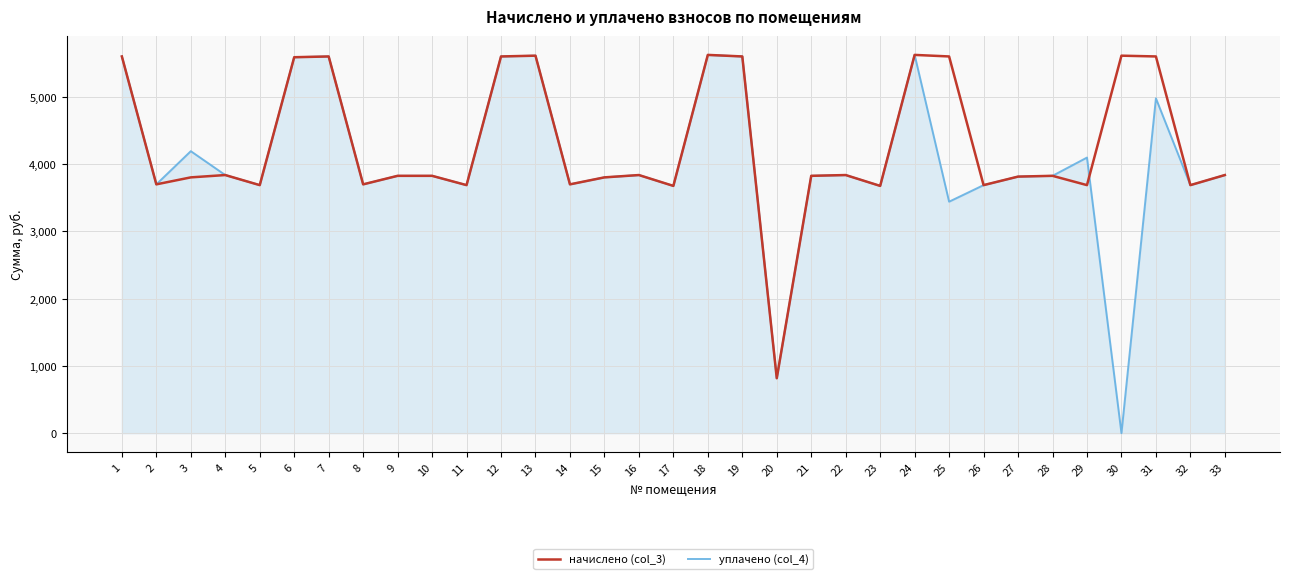

Which series has the widest spread of values?

уплачено (col_4)